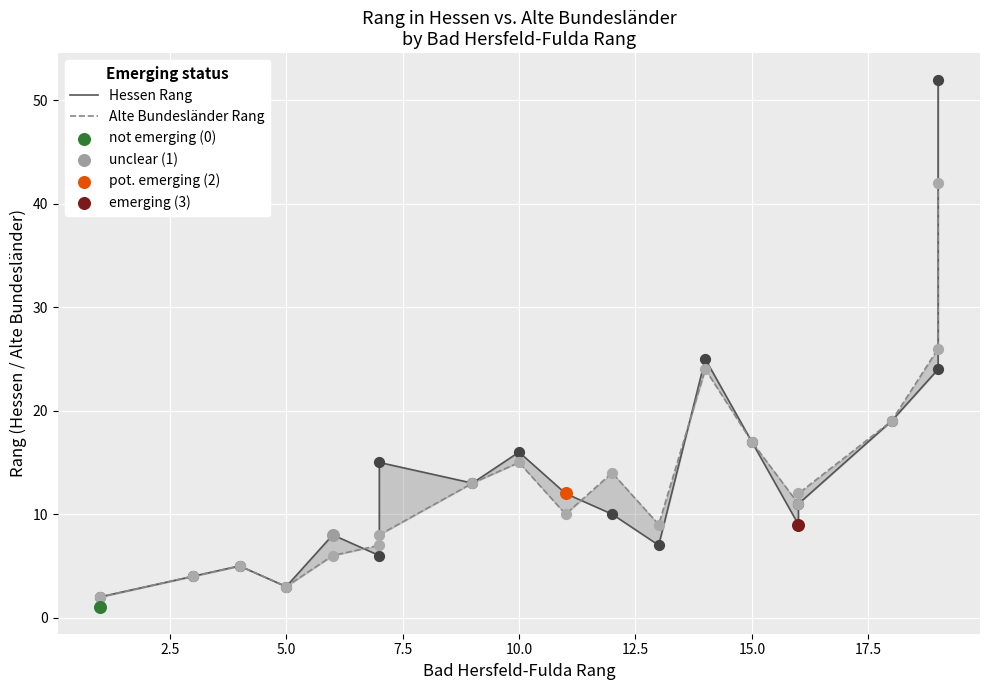

What are all the series names shown in the legend?

Hessen Rang, Alte Bundesländer Rang